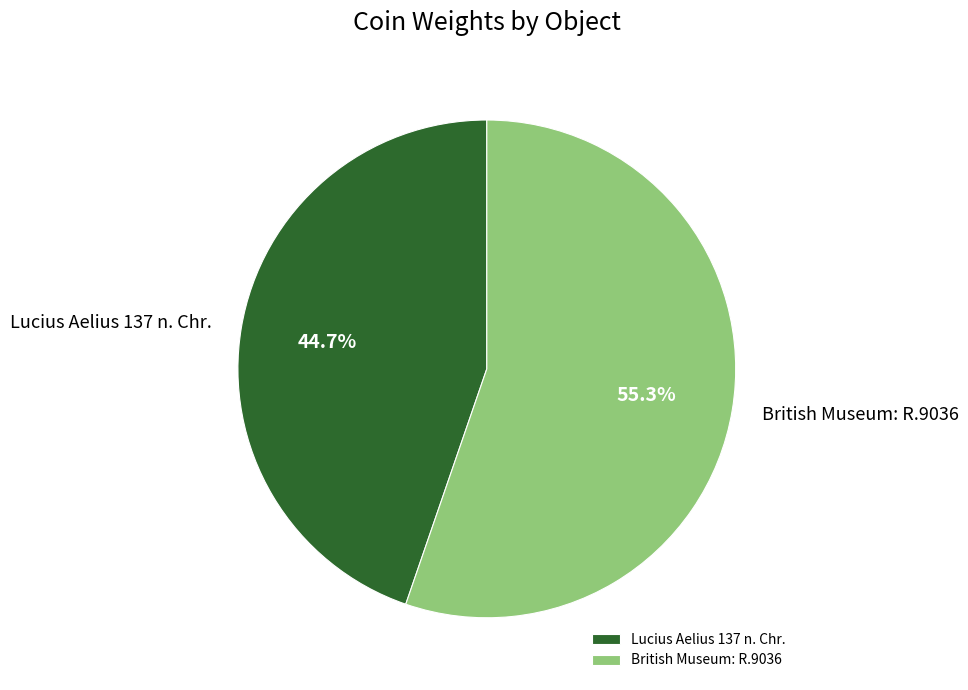

Between British Museum: R.9036 and Lucius Aelius 137 n. Chr., which is larger?

British Museum: R.9036